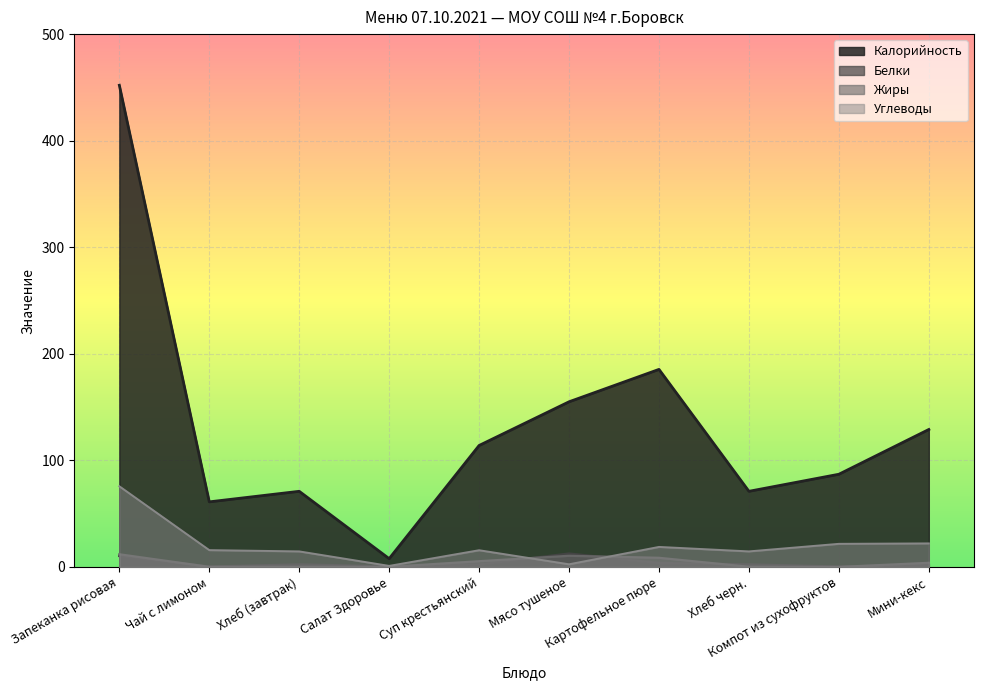

Which series has the largest total across all categories?

Калорийность